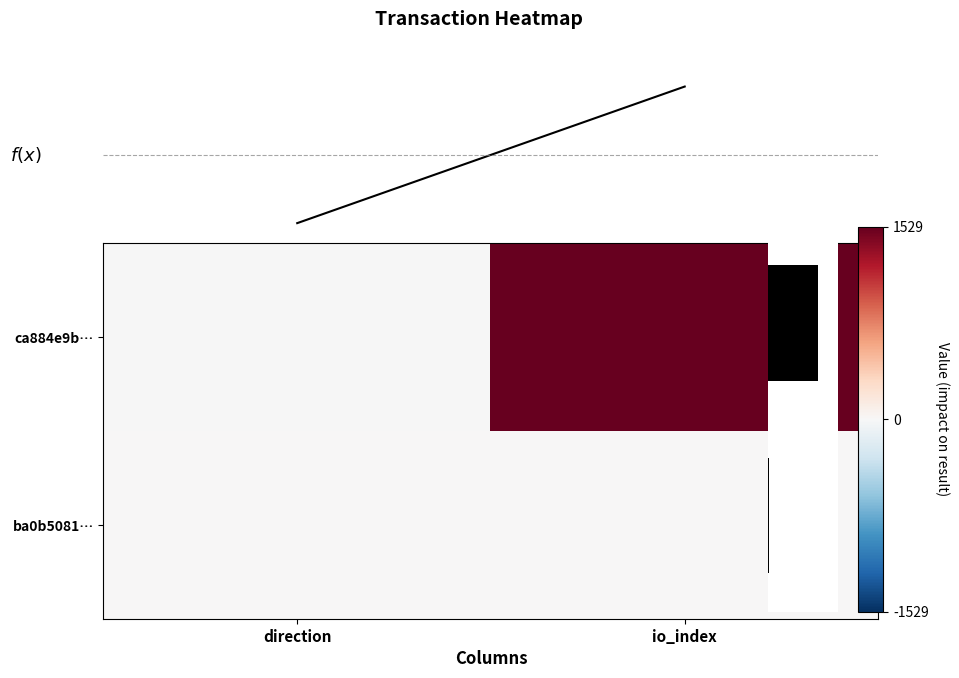

Which label corresponds to the largest value in the chart?

io_index